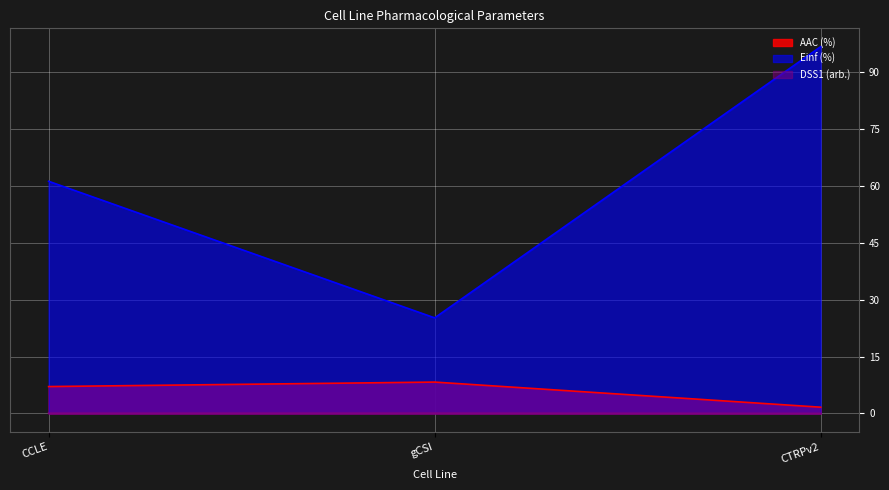

What is the minimum value for AAC (%)?

1.6